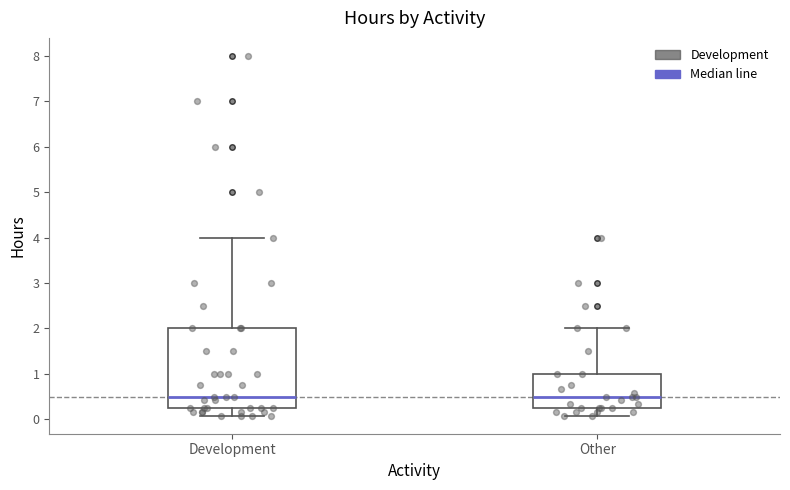

Where is the upper edge of the box for Development on the y-axis? The values are not printed on the chart, so give them approximately, as read against the axis.

2.0